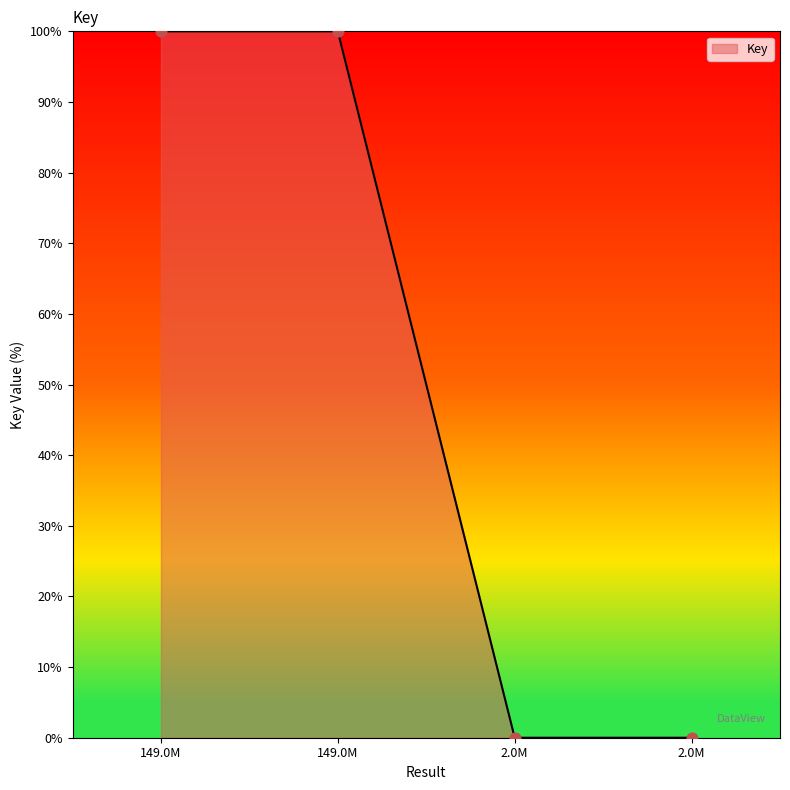

Is this an area chart (filled region under the line)?

Yes